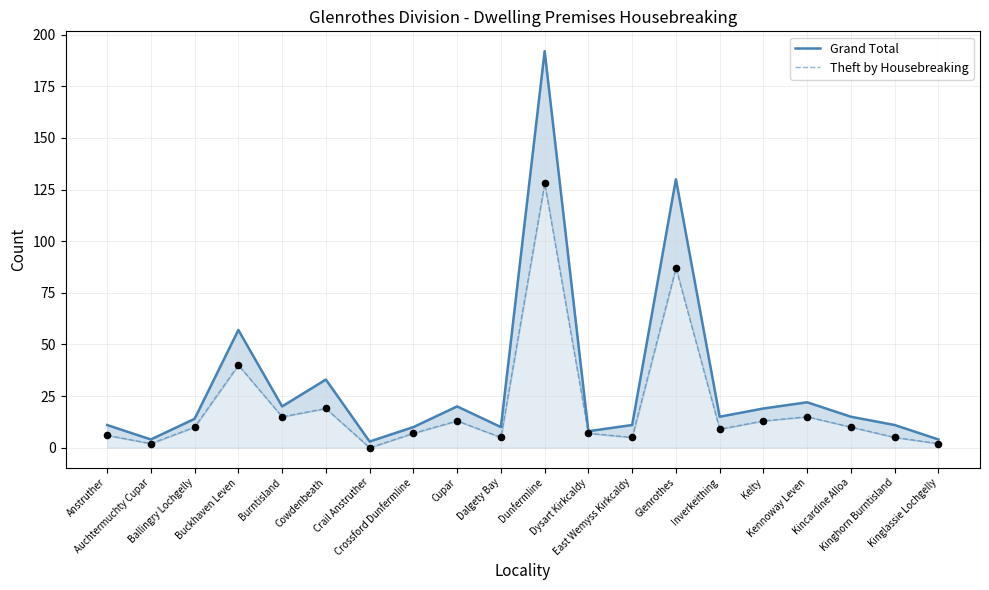

What is the total value across all series at Kinglassie Lochgelly?

6